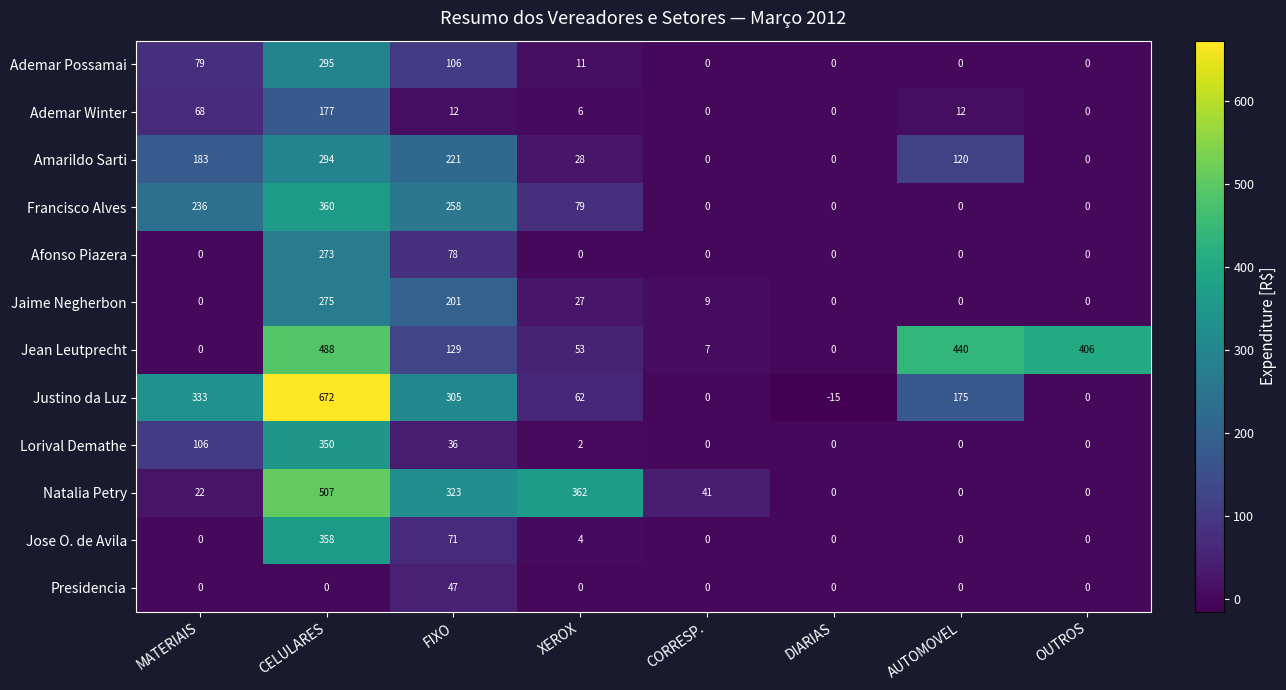

What is the difference between the maximum and minimum values in the Ademar Winter series?

177